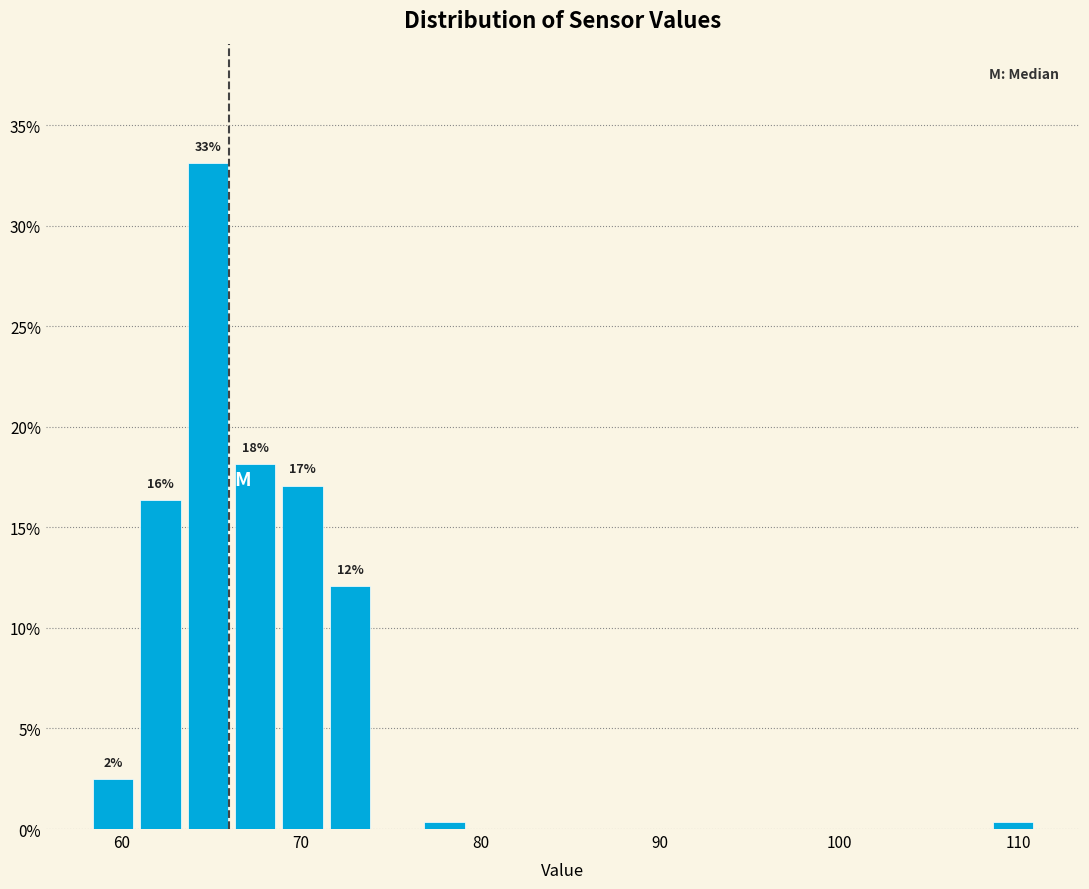

Read against the x-axis, roughly where is the centre of the tallest bar?

65